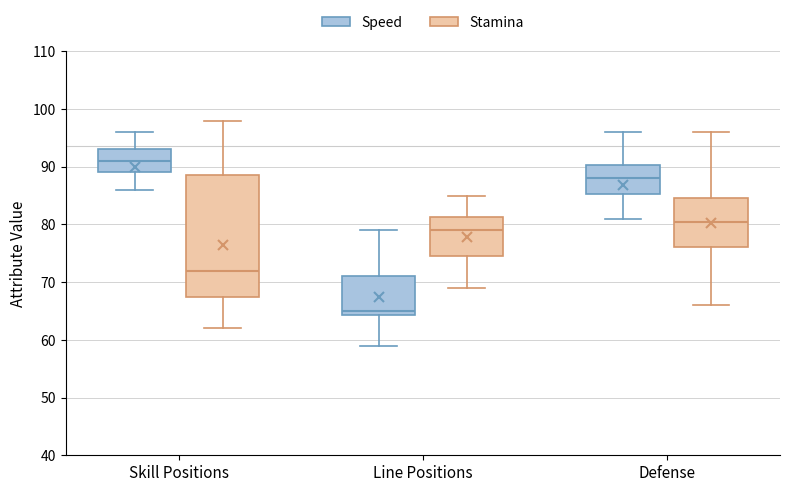

Reading left to right, read every box against the y-axis: the position of its median line, the range the box covers, and the ends of its whiskers. The values are not printed on the chart, so give them approximately, as read against the axis.

Skill Positions (Speed): median 91, box 89 to 93, whiskers 86 to 96
Skill Positions (Stamina): median 72, box 68 to 89, whiskers 62 to 98
Line Positions (Speed): median 65, box 64 to 71, whiskers 59 to 79
Line Positions (Stamina): median 79, box 75 to 81, whiskers 69 to 85
Defense (Speed): median 88, box 85 to 90, whiskers 81 to 96
Defense (Stamina): median 81, box 76 to 85, whiskers 66 to 96